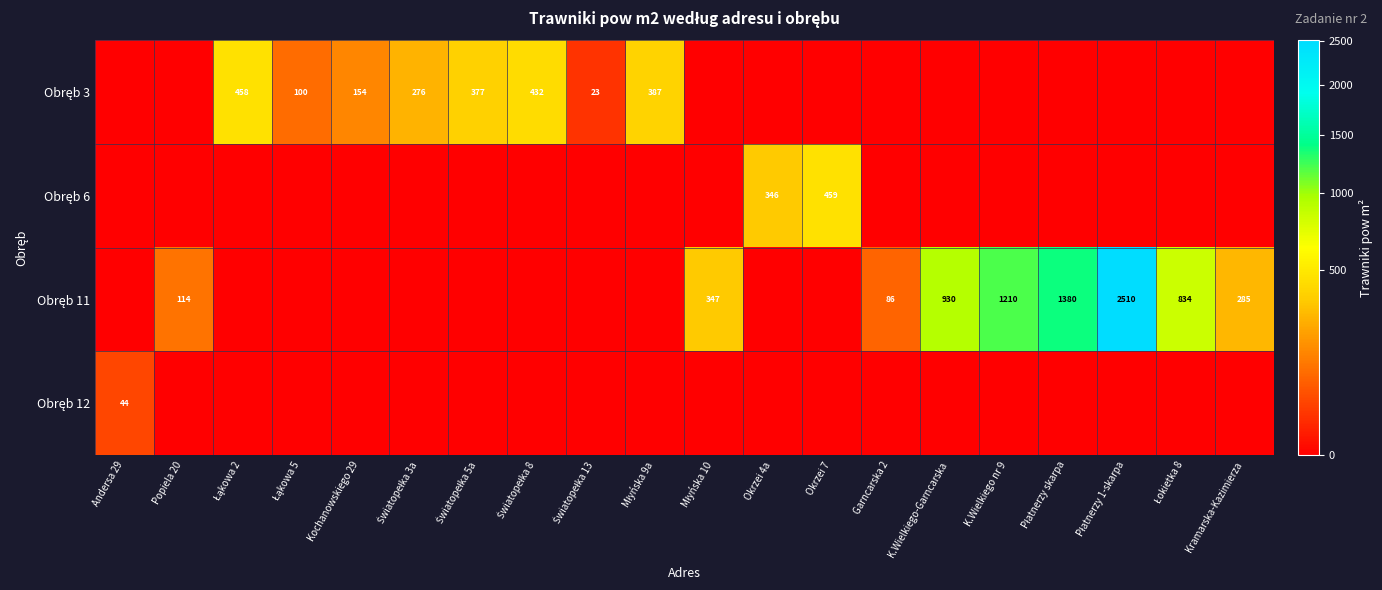

Which series changed the most between Młyńska 9a and Kramarska-Kazimierza?

row_0